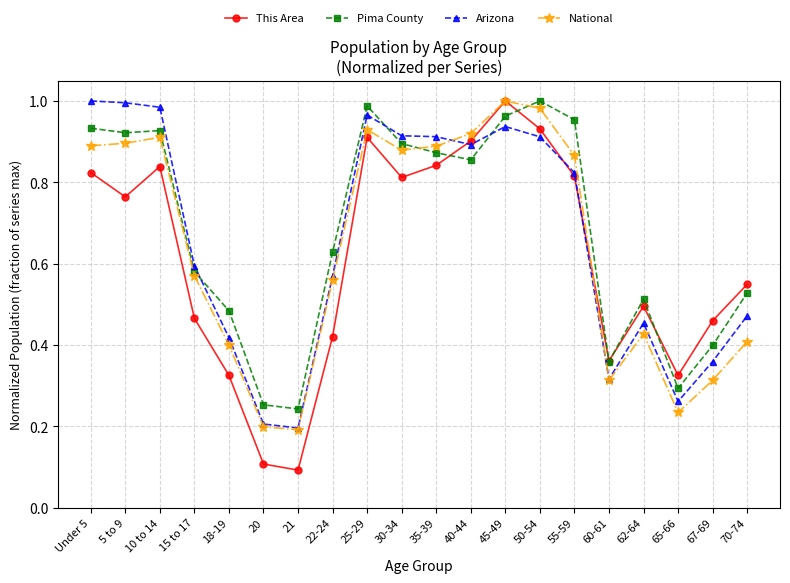

Between 35-39 and 60-61, which series saw the biggest shift?

Arizona